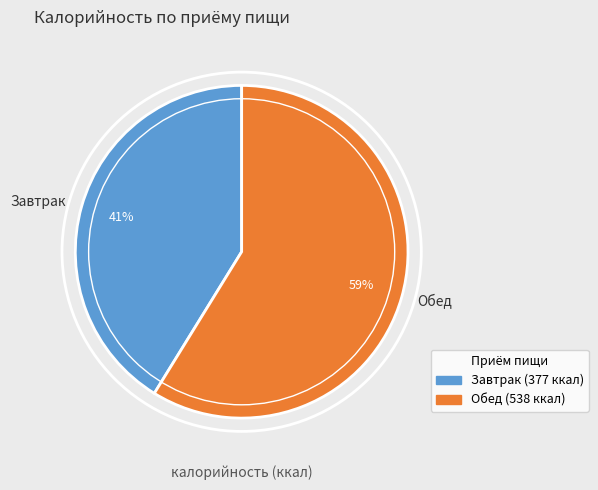

To the nearest percent, what is the difference between the Обед and Завтрак slice percentages?

18%